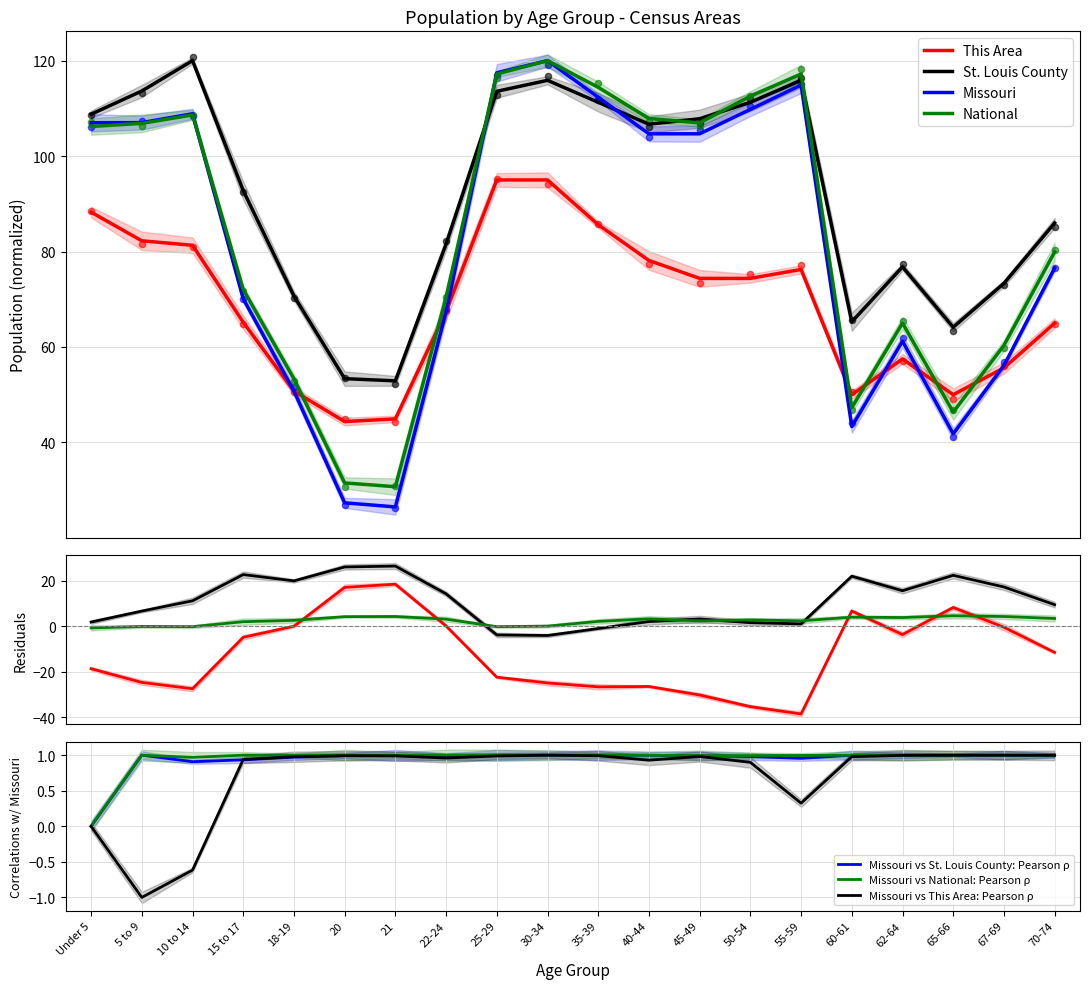

At which category is the sum across all series the highest?

30-34